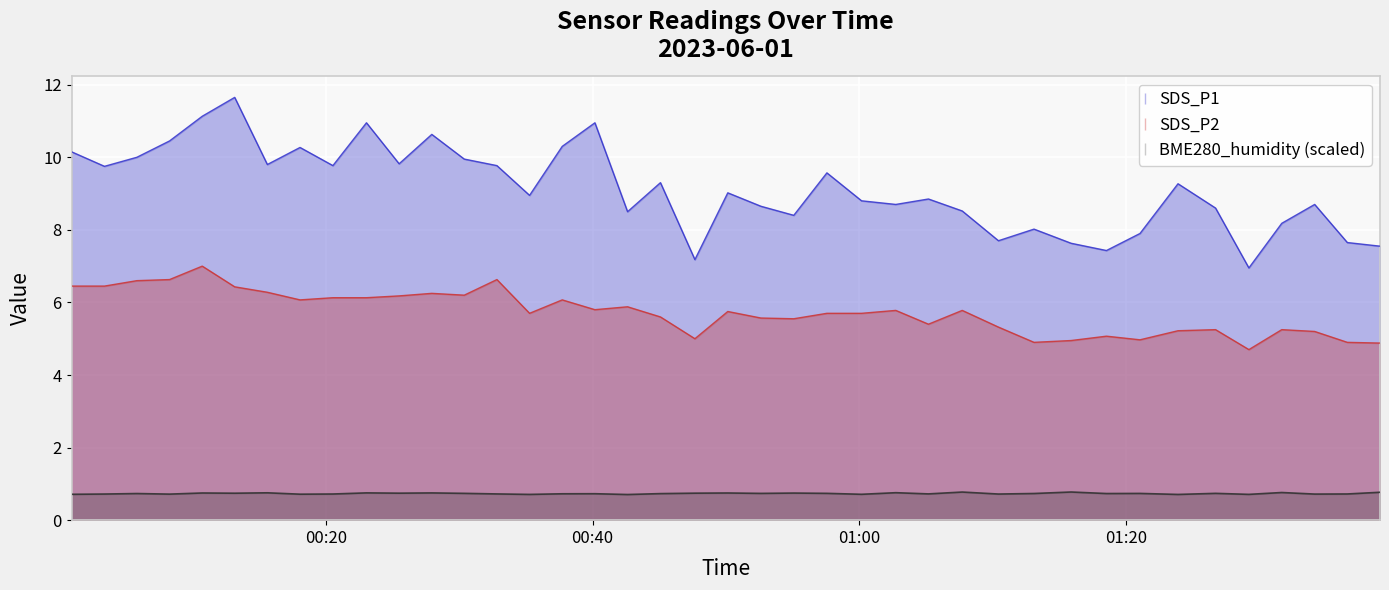

What is the minimum value for SDS_P2?

4.7